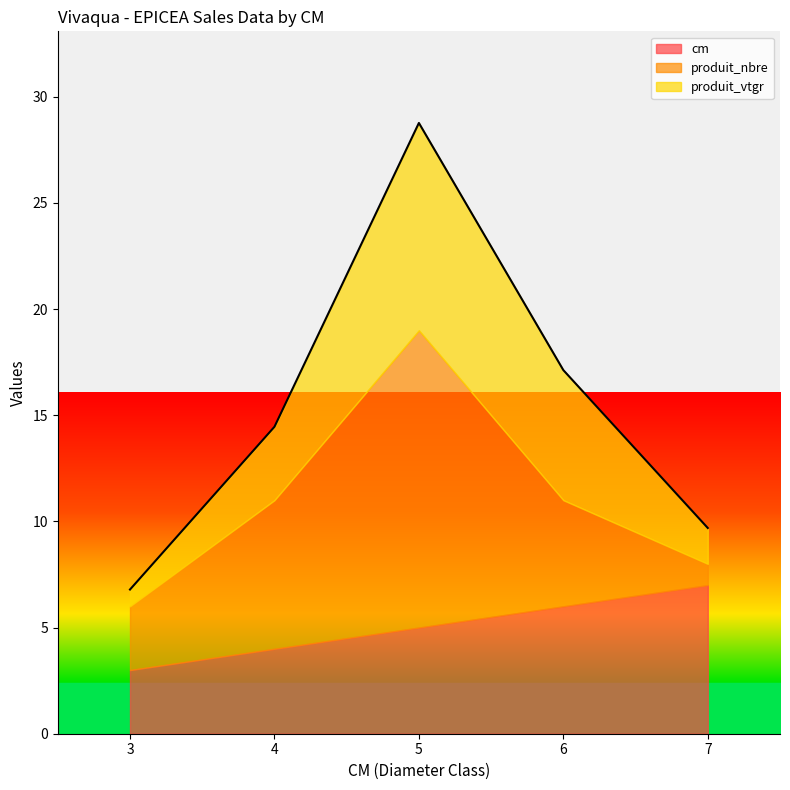

Which series has the largest total across all categories?

produit_nbre